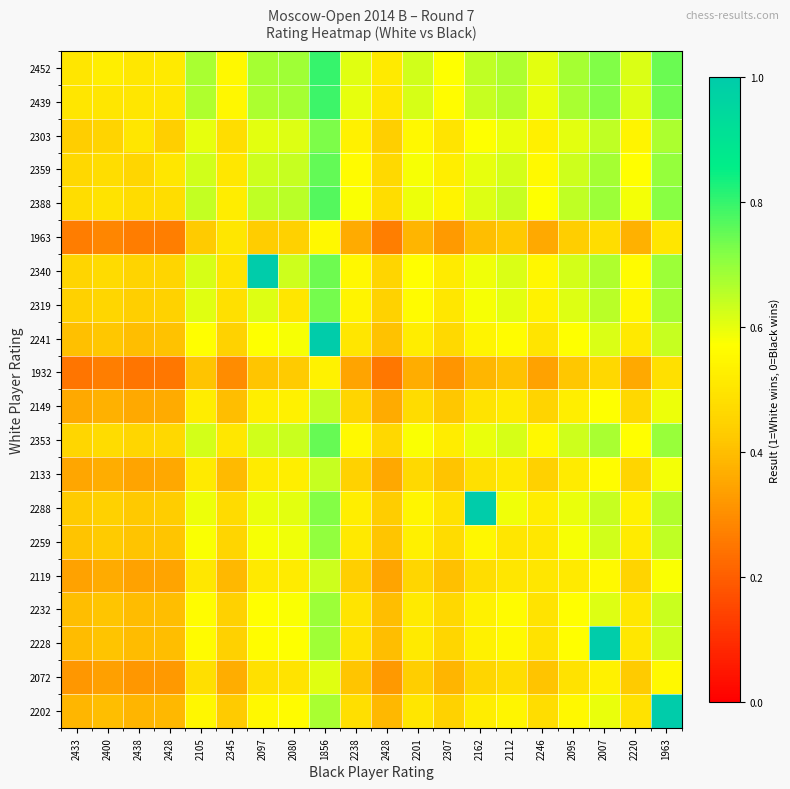

Reading right to left, list all the values displayed in this chart.

2452: 1963=0.7	2220=0.6	2007=0.7	2095=0.7	2246=0.6	2112=0.7	2162=0.6	2307=0.6	2201=0.6	2428=0.5	2238=0.6	1856=0.8	2080=0.7	2097=0.7	2345=0.6	2105=0.7	2428=0.5	2438=0.5	2400=0.5	2433=0.5
2439: 1963=0.7	2220=0.6	2007=0.7	2095=0.7	2246=0.6	2112=0.7	2162=0.6	2307=0.6	2201=0.6	2428=0.5	2238=0.6	1856=0.8	2080=0.7	2097=0.7	2345=0.5	2105=0.7	2428=0.5	2438=0.5	2400=0.5	2433=0.5
2303: 1963=0.7	2220=0.5	2007=0.6	2095=0.6	2246=0.5	2112=0.6	2162=0.6	2307=0.5	2201=0.6	2428=0.4	2238=0.5	1856=0.7	2080=0.6	2097=0.6	2345=0.5	2105=0.6	2428=0.4	2438=0.5	2400=0.5	2433=0.4
2359: 1963=0.7	2220=0.6	2007=0.7	2095=0.6	2246=0.6	2112=0.6	2162=0.6	2307=0.5	2201=0.6	2428=0.5	2238=0.6	1856=0.8	2080=0.6	2097=0.6	2345=0.5	2105=0.6	2428=0.5	2438=0.5	2400=0.5	2433=0.5
2388: 1963=0.7	2220=0.6	2007=0.7	2095=0.6	2246=0.6	2112=0.6	2162=0.6	2307=0.5	2201=0.6	2428=0.5	2238=0.6	1856=0.8	2080=0.7	2097=0.6	2345=0.5	2105=0.6	2428=0.5	2438=0.5	2400=0.5	2433=0.5
1963: 1963=0.5	2220=0.4	2007=0.5	2095=0.4	2246=0.4	2112=0.4	2162=0.4	2307=0.3	2201=0.4	2428=0.3	2238=0.4	1856=0.6	2080=0.4	2097=0.4	2345=0.5	2105=0.4	2428=0.3	2438=0.3	2400=0.3	2433=0.3
2340: 1963=0.7	2220=0.6	2007=0.7	2095=0.6	2246=0.5	2112=0.6	2162=0.6	2307=0.5	2201=0.6	2428=0.5	2238=0.6	1856=0.7	2080=0.6	2097=1.0	2345=0.5	2105=0.6	2428=0.5	2438=0.5	2400=0.5	2433=0.5
2319: 1963=0.7	2220=0.5	2007=0.7	2095=0.6	2246=0.5	2112=0.6	2162=0.6	2307=0.5	2201=0.6	2428=0.4	2238=0.5	1856=0.7	2080=0.5	2097=0.6	2345=0.5	2105=0.6	2428=0.4	2438=0.4	2400=0.5	2433=0.4
2241: 1963=0.6	2220=0.5	2007=0.6	2095=0.6	2246=0.5	2112=0.6	2162=0.5	2307=0.5	2201=0.5	2428=0.4	2238=0.5	1856=1.0	2080=0.6	2097=0.6	2345=0.4	2105=0.6	2428=0.4	2438=0.4	2400=0.4	2433=0.4
1932: 1963=0.5	2220=0.4	2007=0.5	2095=0.4	2246=0.3	2112=0.4	2162=0.4	2307=0.3	2201=0.4	2428=0.3	2238=0.3	1856=0.5	2080=0.4	2097=0.4	2345=0.3	2105=0.4	2428=0.3	2438=0.2	2400=0.3	2433=0.2
2149: 1963=0.6	2220=0.5	2007=0.6	2095=0.5	2246=0.5	2112=0.5	2162=0.5	2307=0.4	2201=0.5	2428=0.4	2238=0.5	1856=0.6	2080=0.5	2097=0.5	2345=0.4	2105=0.5	2428=0.4	2438=0.4	2400=0.4	2433=0.4
2353: 1963=0.7	2220=0.6	2007=0.7	2095=0.6	2246=0.6	2112=0.6	2162=0.6	2307=0.5	2201=0.6	2428=0.5	2238=0.6	1856=0.7	2080=0.6	2097=0.6	2345=0.5	2105=0.6	2428=0.5	2438=0.5	2400=0.5	2433=0.5
2133: 1963=0.6	2220=0.5	2007=0.6	2095=0.5	2246=0.4	2112=0.5	2162=0.5	2307=0.4	2201=0.5	2428=0.4	2238=0.4	1856=0.6	2080=0.5	2097=0.5	2345=0.4	2105=0.5	2428=0.4	2438=0.3	2400=0.4	2433=0.3
2288: 1963=0.7	2220=0.5	2007=0.6	2095=0.6	2246=0.5	2112=0.6	2162=1.0	2307=0.5	2201=0.5	2428=0.4	2238=0.5	1856=0.7	2080=0.6	2097=0.6	2345=0.5	2105=0.6	2428=0.4	2438=0.4	2400=0.4	2433=0.4
2259: 1963=0.6	2220=0.5	2007=0.6	2095=0.6	2246=0.5	2112=0.5	2162=0.5	2307=0.5	2201=0.5	2428=0.4	2238=0.5	1856=0.7	2080=0.6	2097=0.6	2345=0.5	2105=0.6	2428=0.4	2438=0.4	2400=0.4	2433=0.4
2119: 1963=0.6	2220=0.4	2007=0.6	2095=0.5	2246=0.5	2112=0.5	2162=0.5	2307=0.4	2201=0.5	2428=0.3	2238=0.4	1856=0.6	2080=0.5	2097=0.5	2345=0.4	2105=0.5	2428=0.3	2438=0.3	2400=0.4	2433=0.3
2232: 1963=0.6	2220=0.5	2007=0.6	2095=0.6	2246=0.5	2112=0.6	2162=0.5	2307=0.5	2201=0.5	2428=0.4	2238=0.5	1856=0.7	2080=0.6	2097=0.6	2345=0.4	2105=0.6	2428=0.4	2438=0.4	2400=0.4	2433=0.4
2228: 1963=0.6	2220=0.5	2007=1.0	2095=0.6	2246=0.5	2112=0.6	2162=0.5	2307=0.5	2201=0.5	2428=0.4	2238=0.5	1856=0.7	2080=0.6	2097=0.6	2345=0.4	2105=0.6	2428=0.4	2438=0.4	2400=0.4	2433=0.4
2072: 1963=0.6	2220=0.4	2007=0.5	2095=0.5	2246=0.4	2112=0.5	2162=0.5	2307=0.4	2201=0.4	2428=0.3	2238=0.4	1856=0.6	2080=0.5	2097=0.5	2345=0.4	2105=0.5	2428=0.3	2438=0.3	2400=0.3	2433=0.3
2202: 1963=1.0	2220=0.5	2007=0.6	2095=0.6	2246=0.5	2112=0.5	2162=0.5	2307=0.4	2201=0.5	2428=0.4	2238=0.5	1856=0.7	2080=0.6	2097=0.6	2345=0.4	2105=0.5	2428=0.4	2438=0.4	2400=0.4	2433=0.4